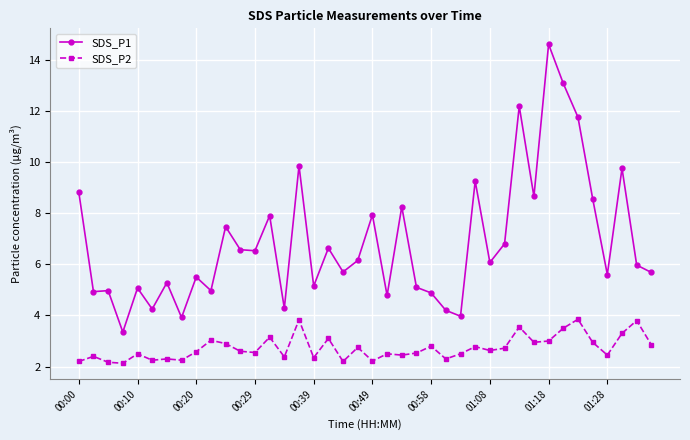

True or false: SDS_P1 and SDS_P2 cross at least once.

False